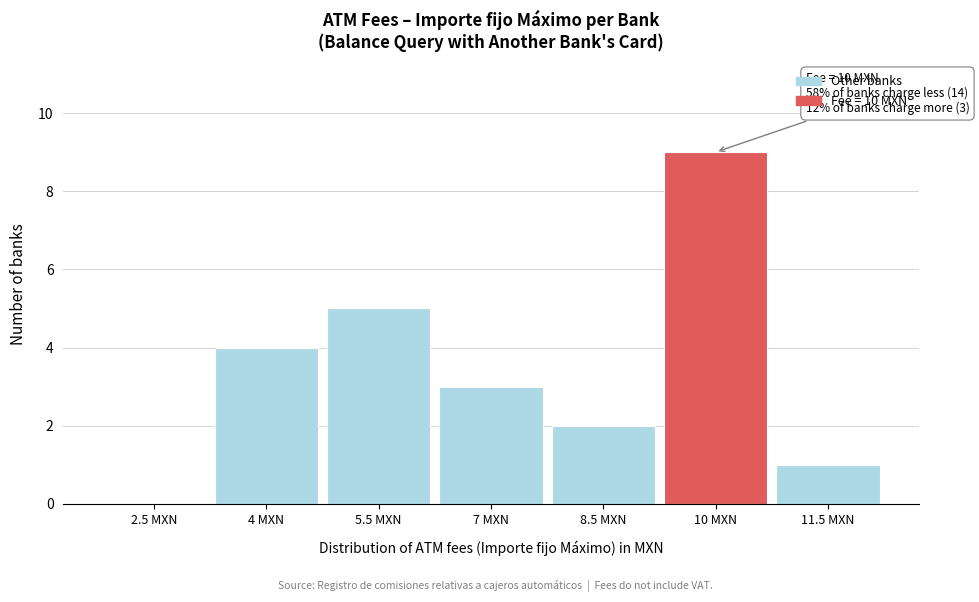

Reading left to right, extract all data points from this chart.

2.5 MXN=0	4 MXN=4	5.5 MXN=5	7 MXN=3	8.5 MXN=2	10 MXN=9	11.5 MXN=1